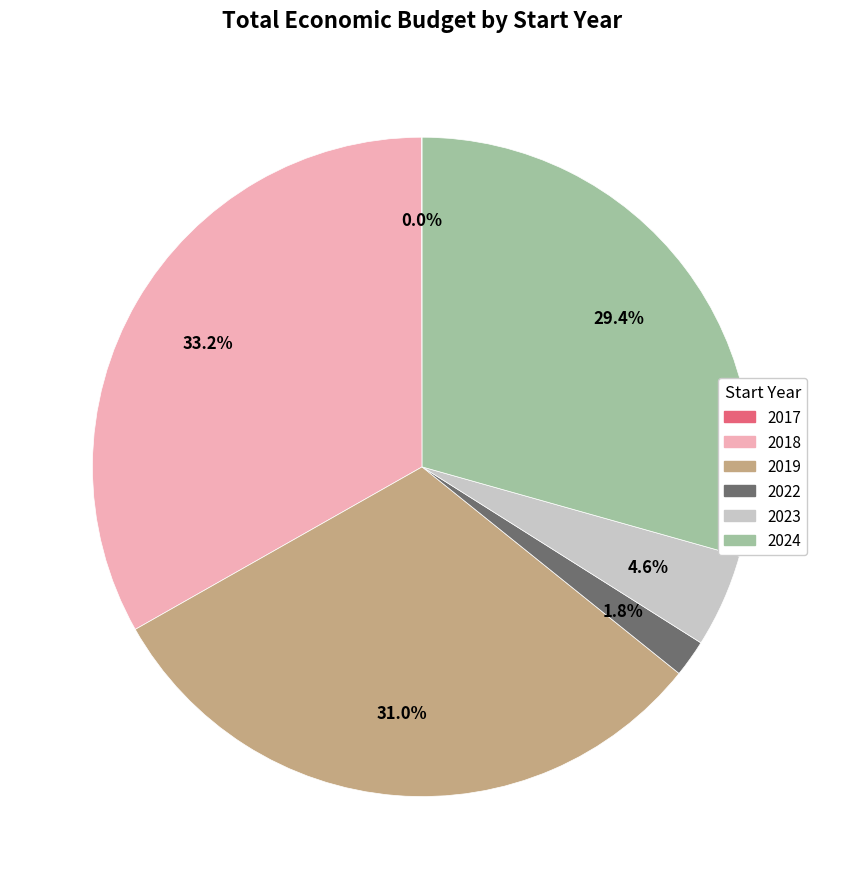

Is there any slice that represents more than half of the pie?

No